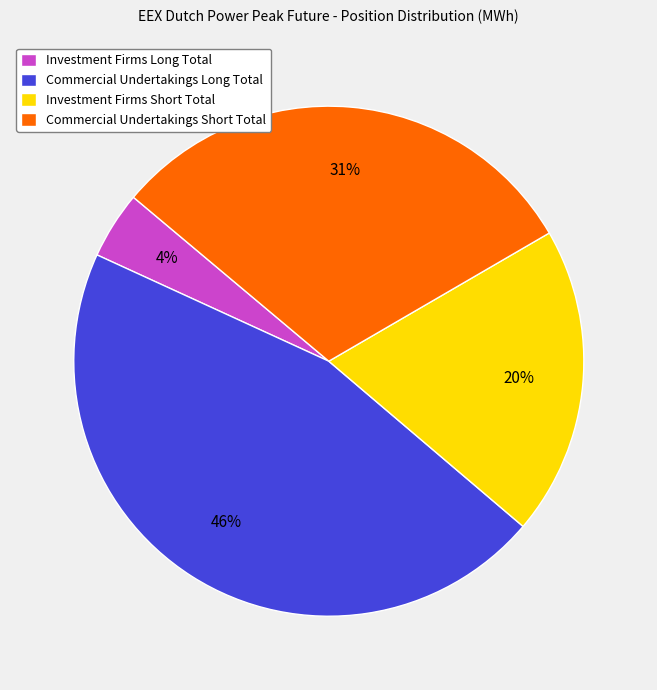

Is Investment Firms Short Total the majority of the pie?

No